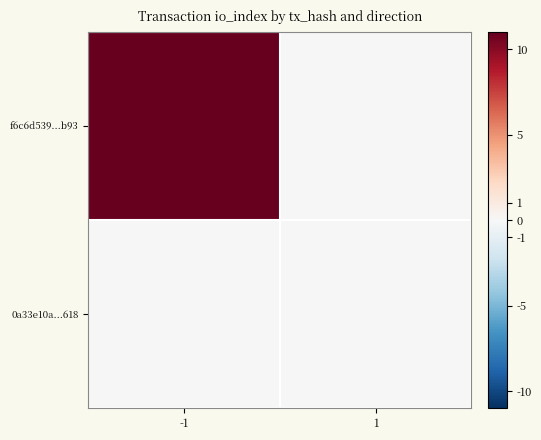

Which series has the widest spread of values?

f6c6d539...b93